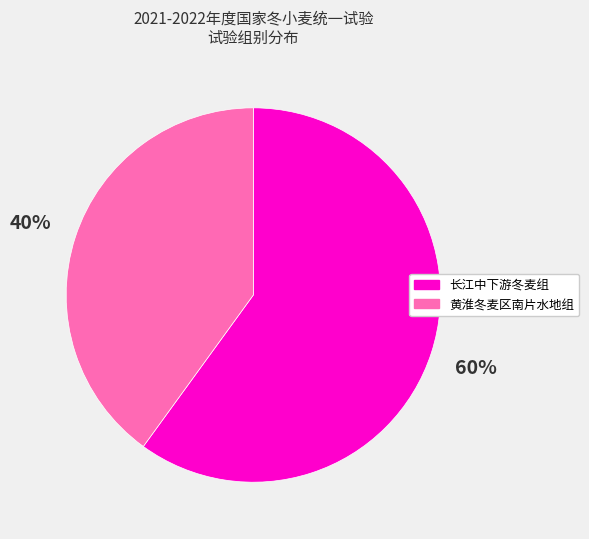

To the nearest percent, what percentage of the pie is 长江中下游冬麦组?

60%